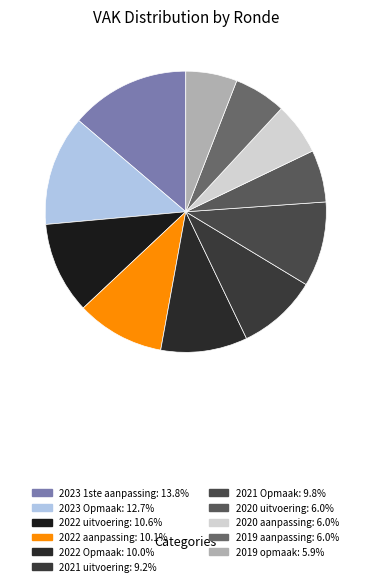

Is there a majority slice in this chart?

No